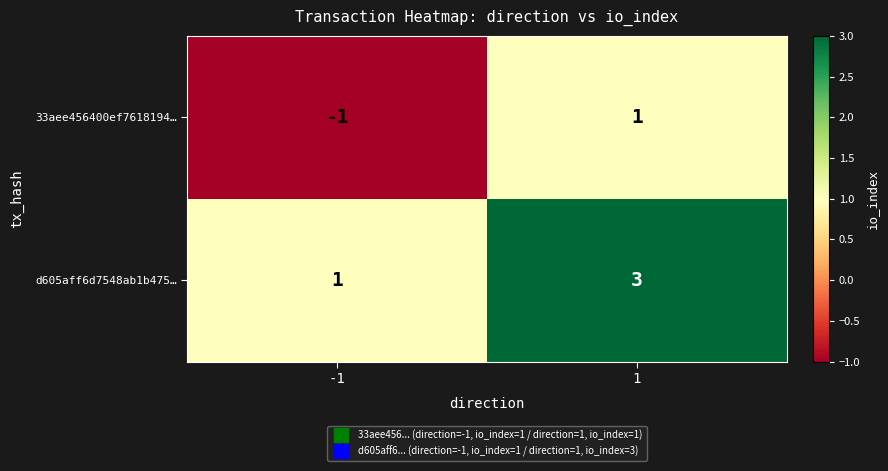

Which series has the largest total across all categories?

d605aff6d7548ab1b475…